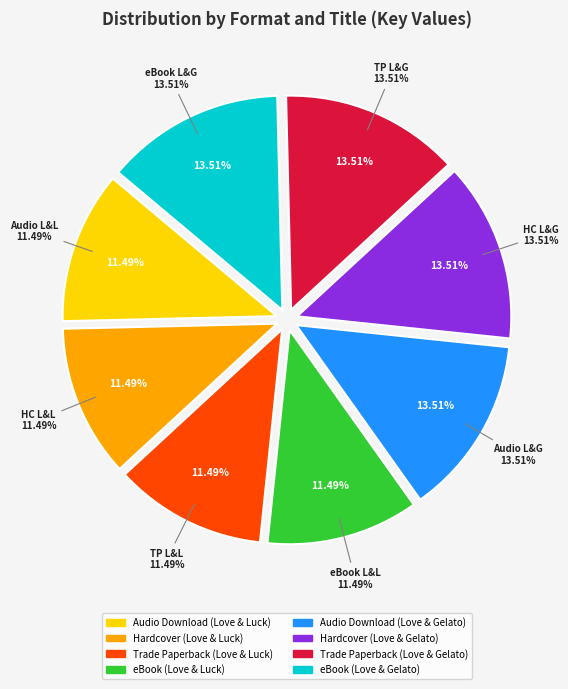

To the nearest percent, what portion does Trade Paperback (Love & Luck) represent?

11%